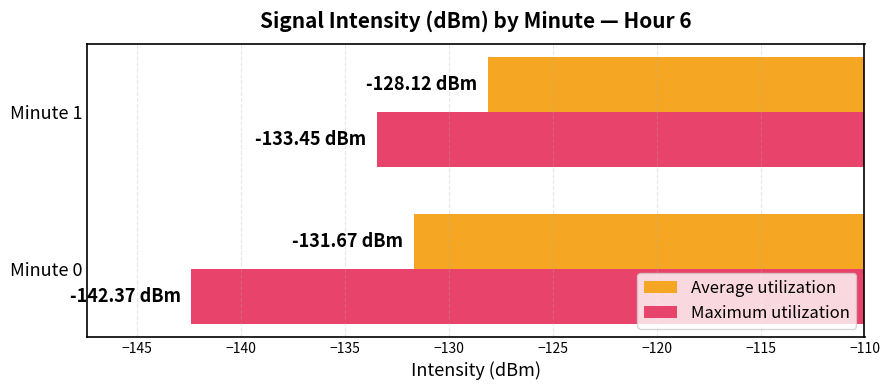

At Minute 1, list the series in order from largest to smallest.

Average utilization, Maximum utilization